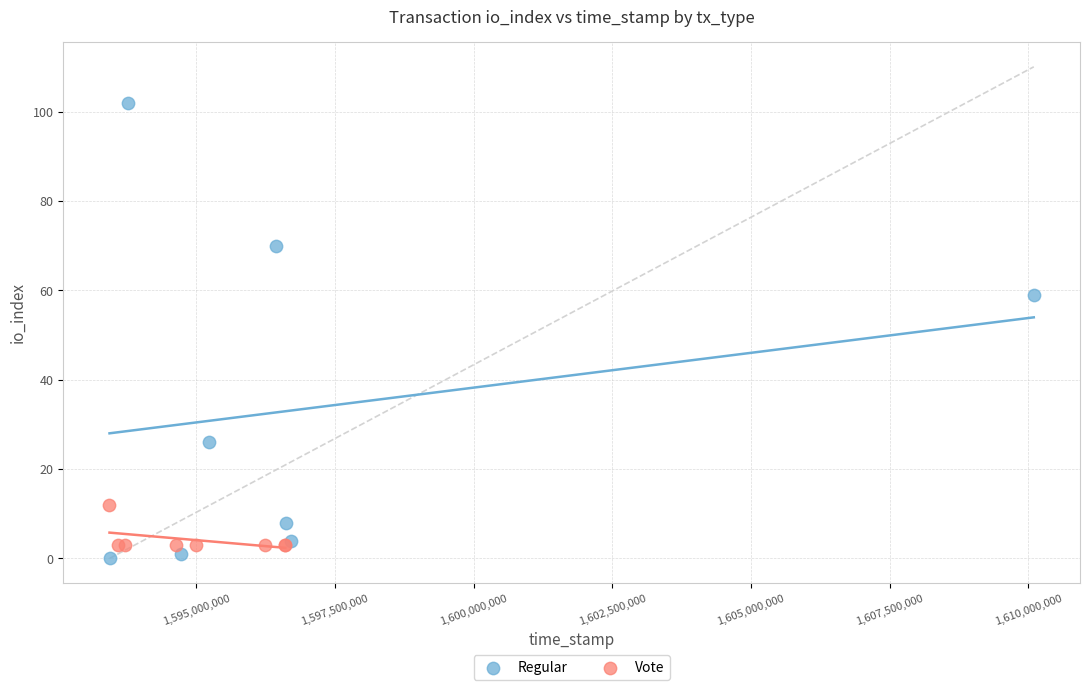

Which series contains the highest Y value?

Regular